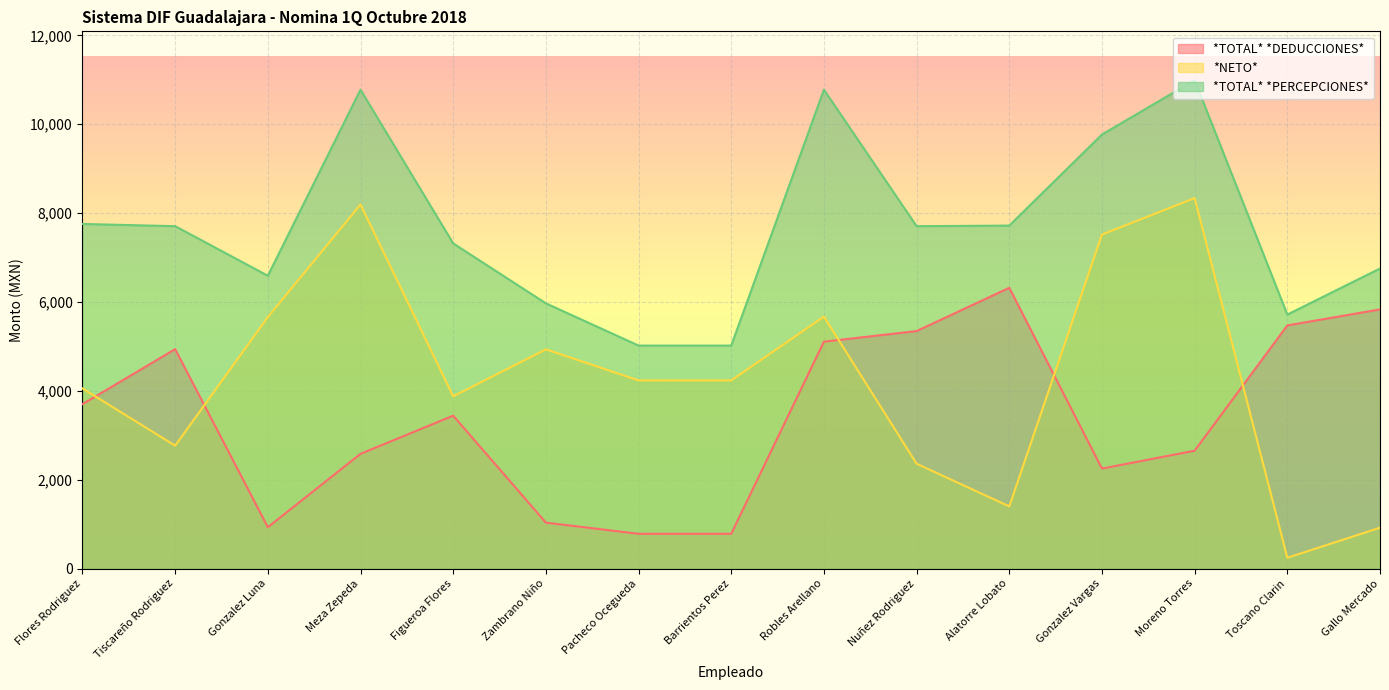

What are all the series names shown in the legend?

*TOTAL* *DEDUCCIONES*, *NETO*, *TOTAL* *PERCEPCIONES*